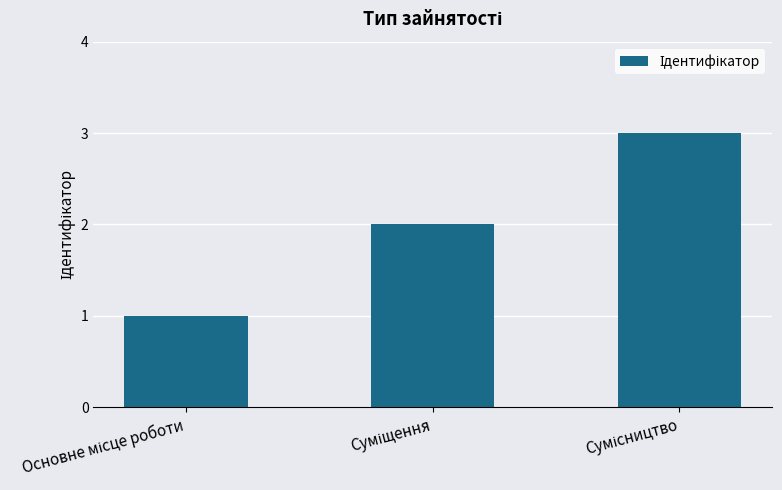

What is the sum of all values?

6